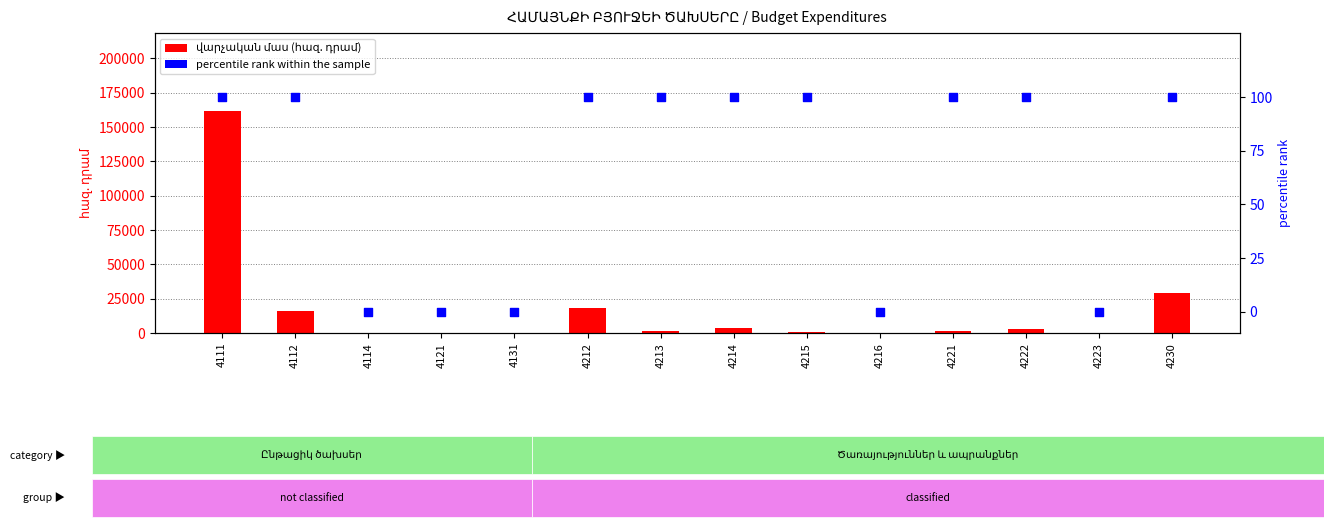

Which series contains the lowest Y value?

վարչական մաս (հազ. դրամ)